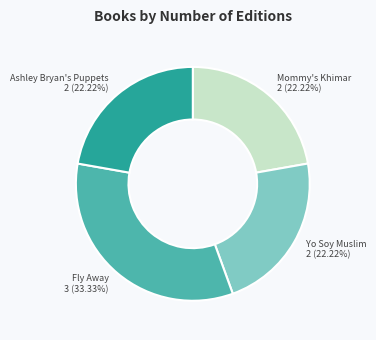

Approximately how many times larger is the value at Fly Away compared to Mommy's Khimar?

1.5